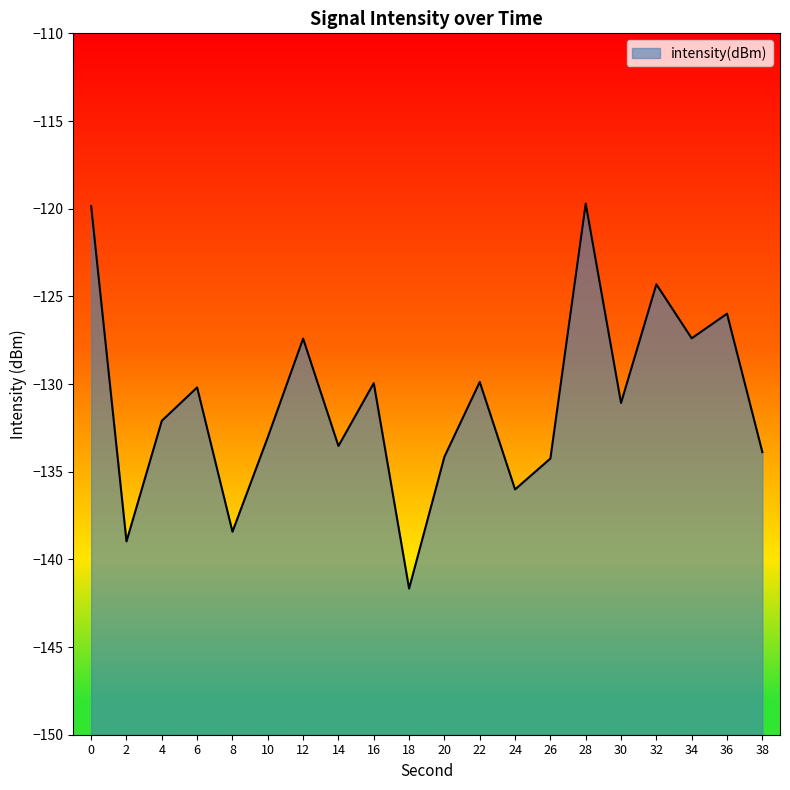

What is the value of the 12th point from the left?

-129.9